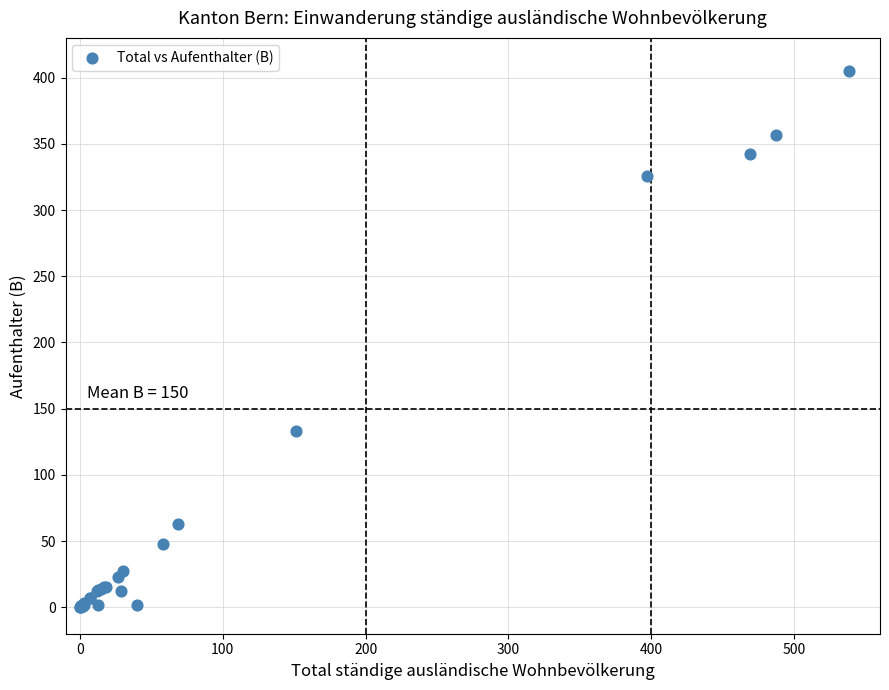

What Y value in the scatter plot is closest to 202?

133